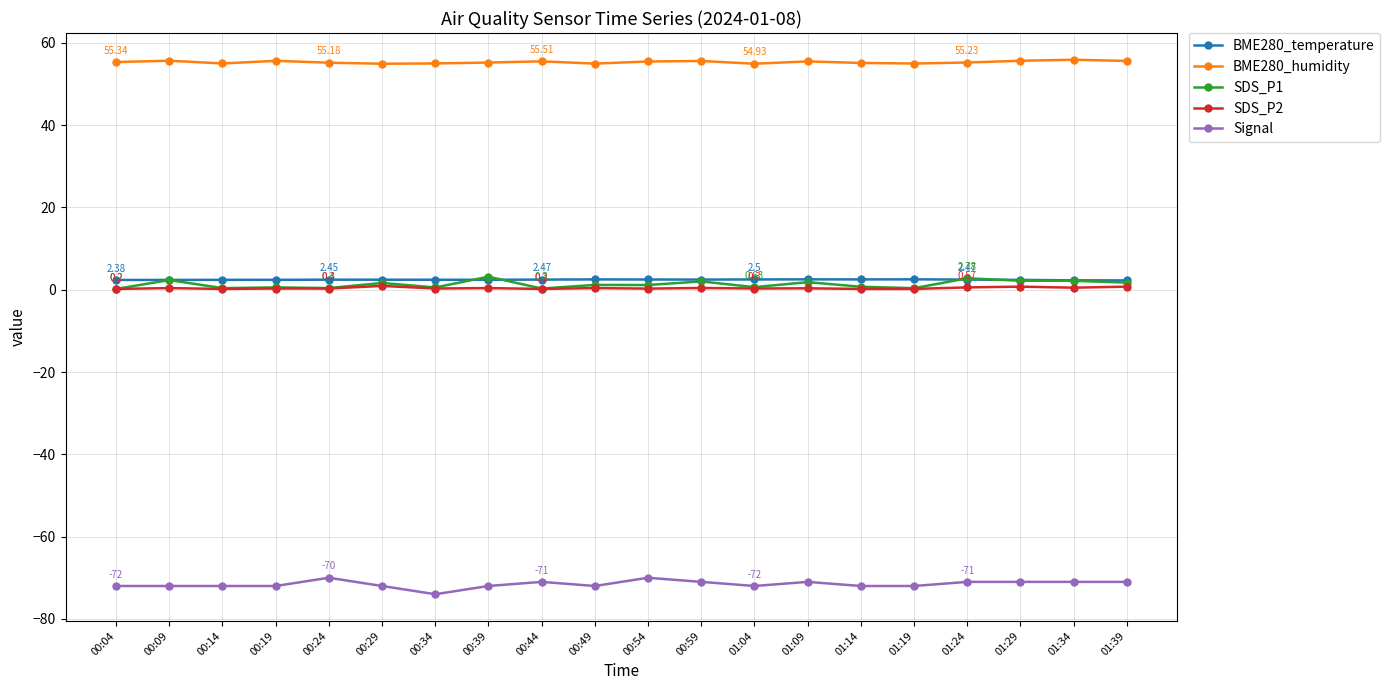

True or false: SDS_P2 and Signal cross at least once.

False